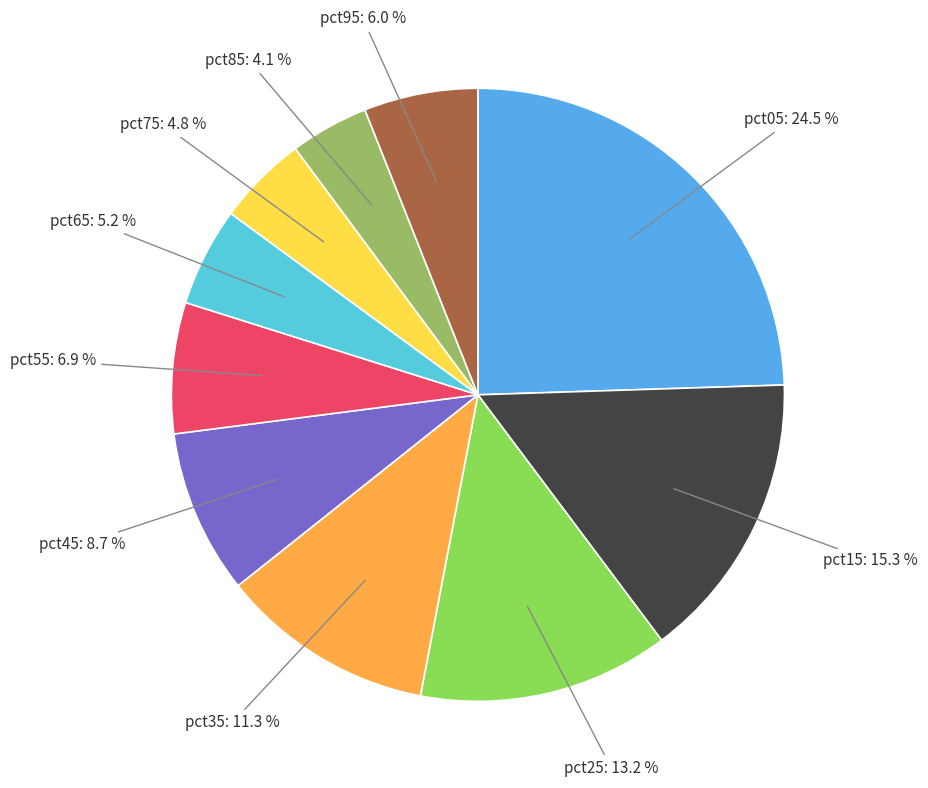

Is there any slice that represents more than half of the pie?

No